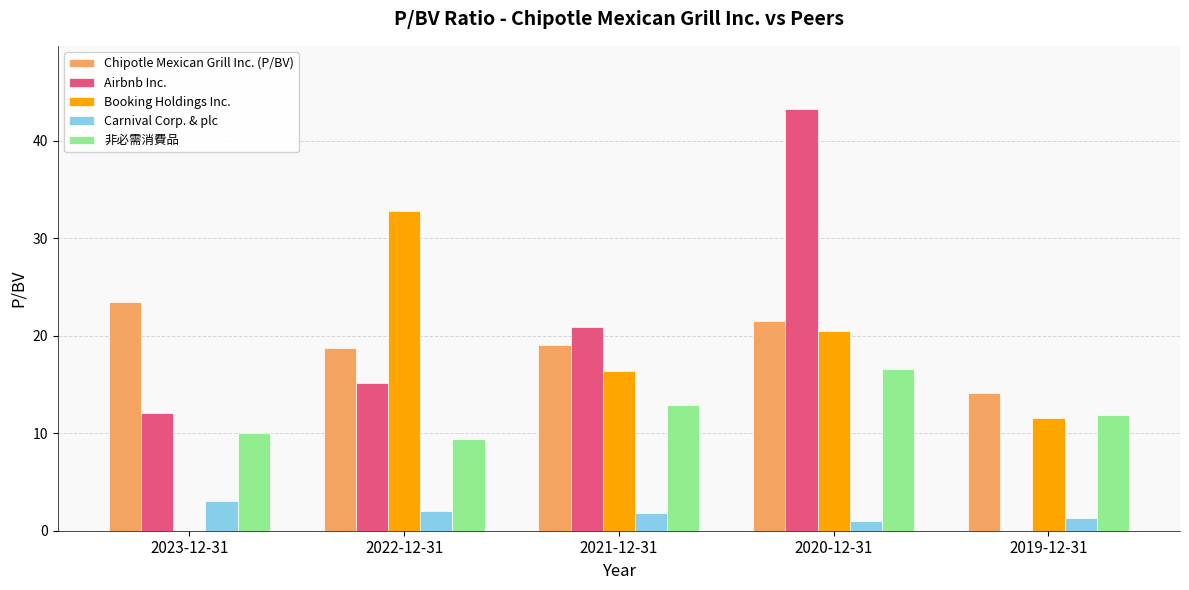

What are all the series names shown in the legend?

Chipotle Mexican Grill Inc. (P/BV), Airbnb Inc., Booking Holdings Inc., Carnival Corp. & plc, 非必需消費品